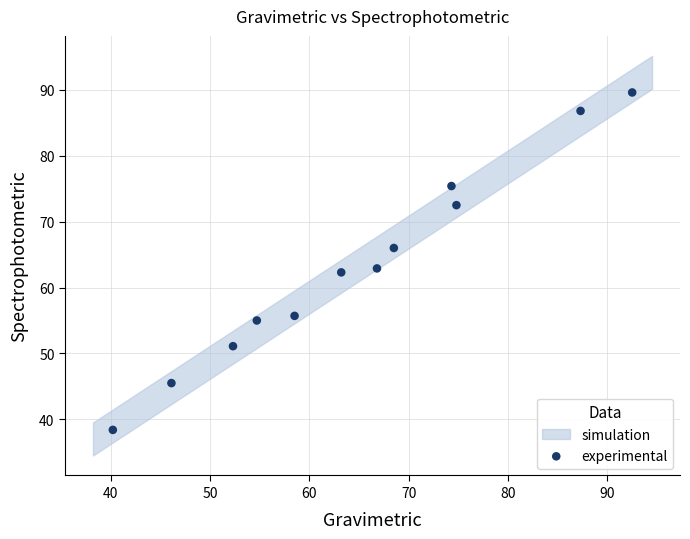

What is the average X value?

64.9